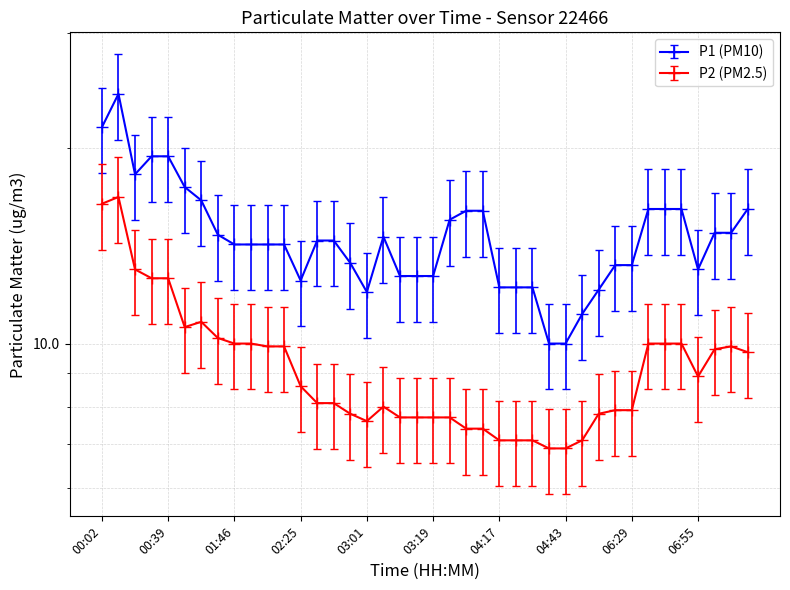

What is the difference between the maximum and minimum values in the P1 series?

14.2